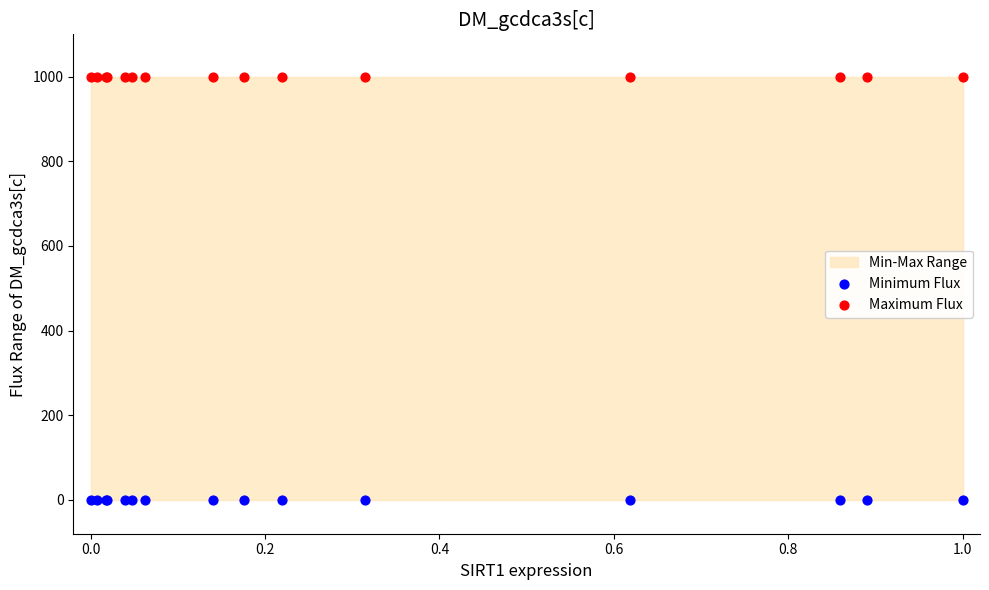

Which series contains the lowest Y value?

Minimum Flux